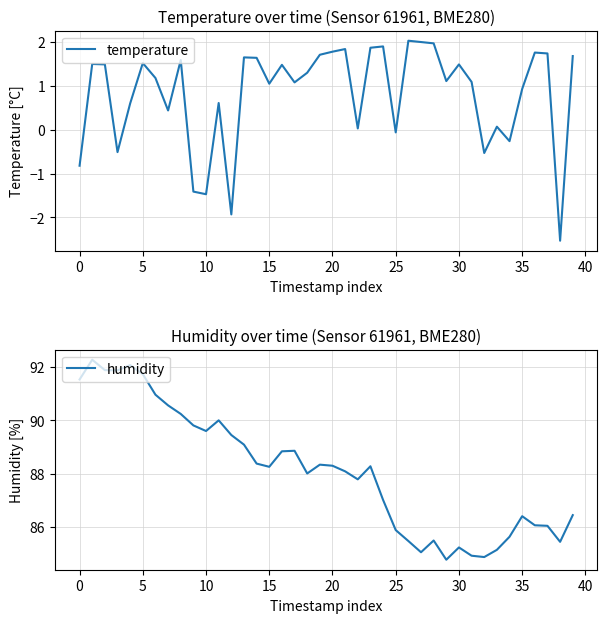

Reading left to right, list all the values displayed in this chart.

temperature: -0.8	1.5	1.5	-0.5	0.6	1.5	1.2	0.4	1.6	-1.4	-1.5	0.6	-1.9	1.6	1.6	1.1	1.5	1.1	1.3	1.7	1.8	1.8	0.0	1.9	1.9	-0.1	2.0	2.0	2.0	1.1	1.5	1.1	-0.5	0.1	-0.3	0.9	1.8	1.7	-2.5	1.7
humidity: 91.5	92.3	91.9	91.9	92.1	91.7	91.0	90.6	90.2	89.8	89.6	90.0	89.5	89.1	88.4	88.3	88.8	88.9	88.0	88.3	88.3	88.1	87.8	88.3	87.0	85.9	85.5	85.1	85.5	84.8	85.2	84.9	84.9	85.2	85.6	86.4	86.1	86.0	85.5	86.5